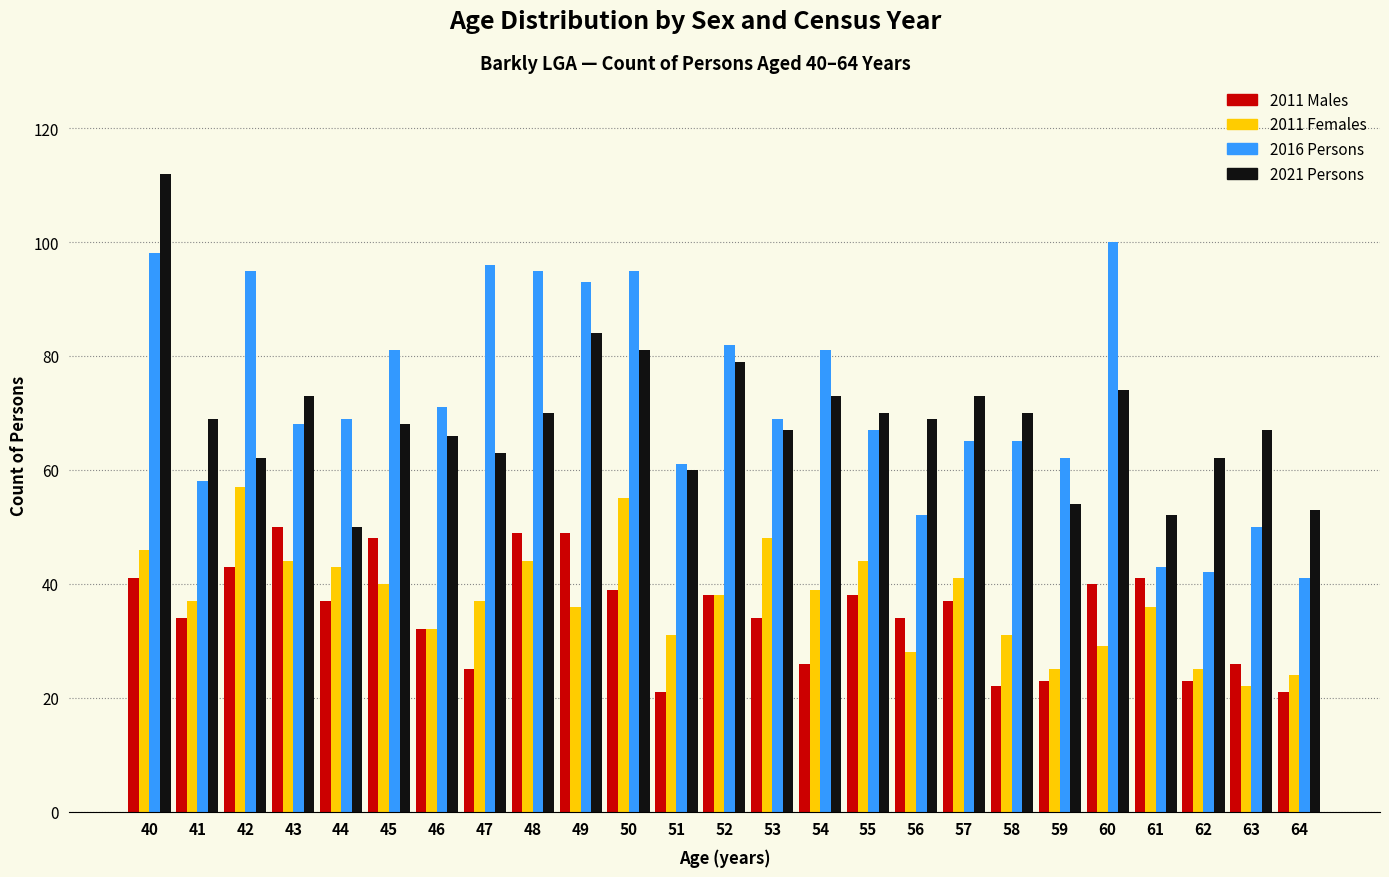

Is the value of 2011 Males at 53 greater than the value of 2021 Persons at 44?

No